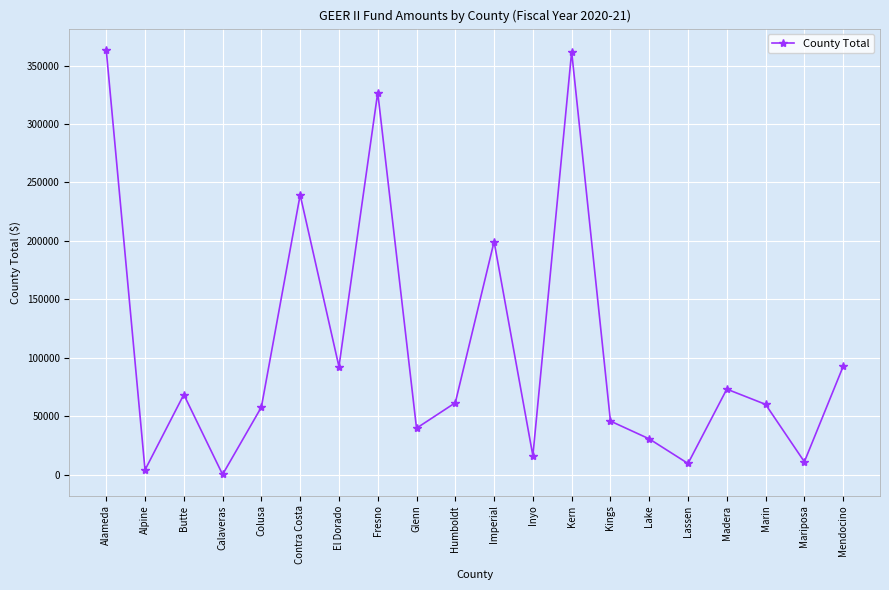

What is the difference between the values at Lake and Mendocino?

62055